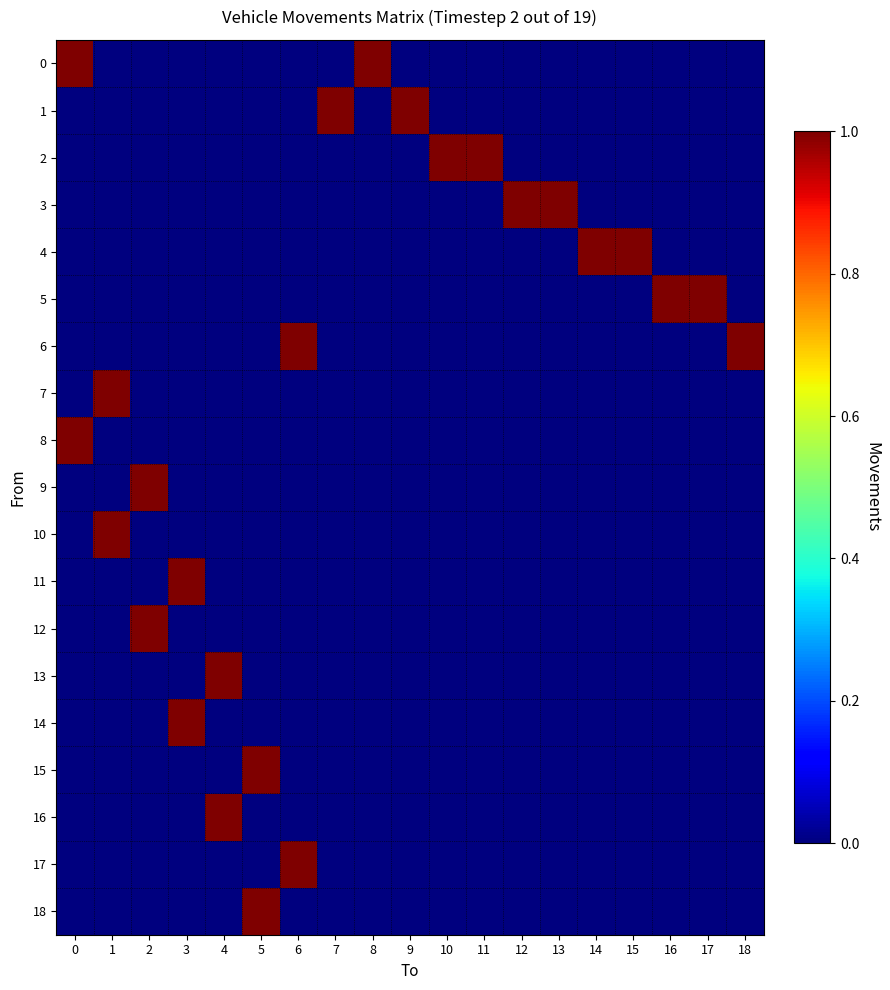

Which series changed the most between 1 and 9?

1